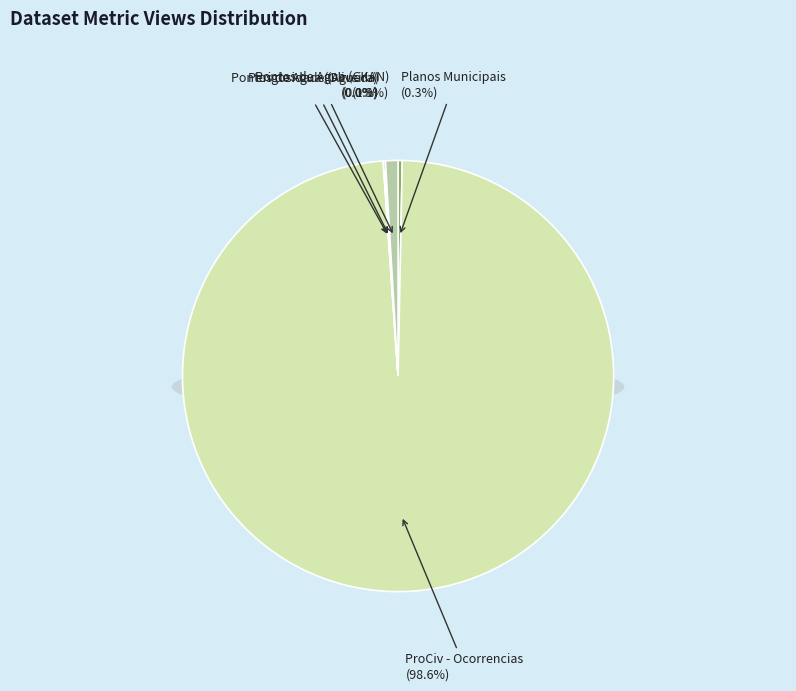

To the nearest percent, what is the average slice percentage?

11%